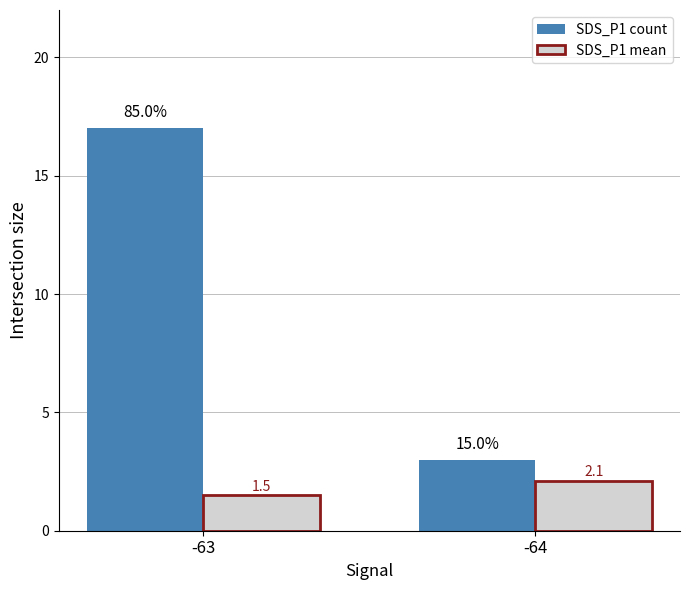

Which series has the widest spread of values?

SDS_P1 count